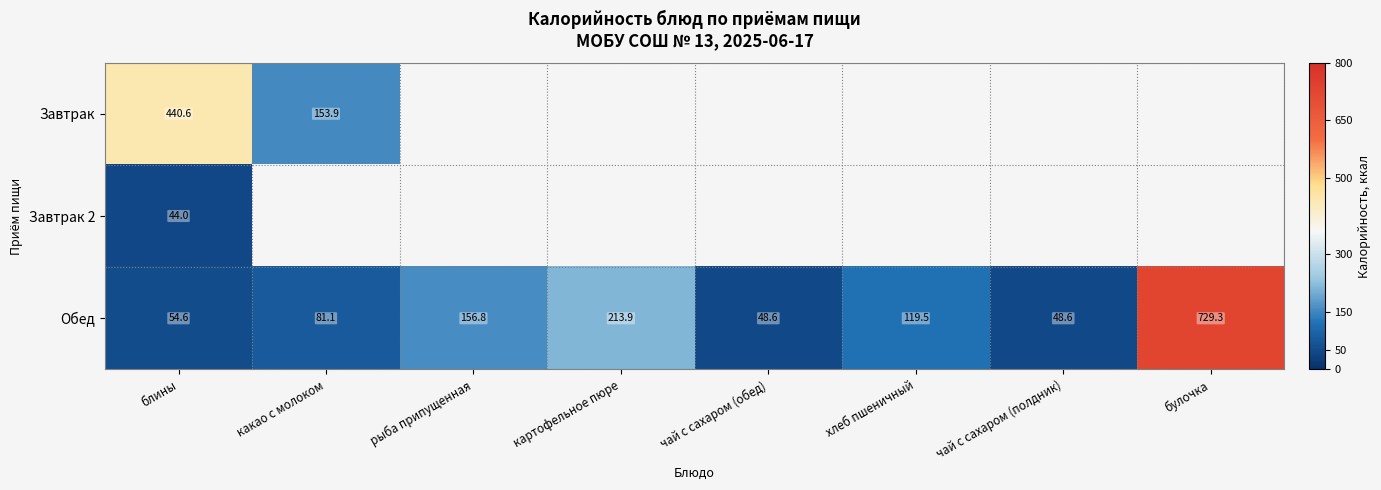

Where is Обед nearest to the value 388?

картофельное пюре